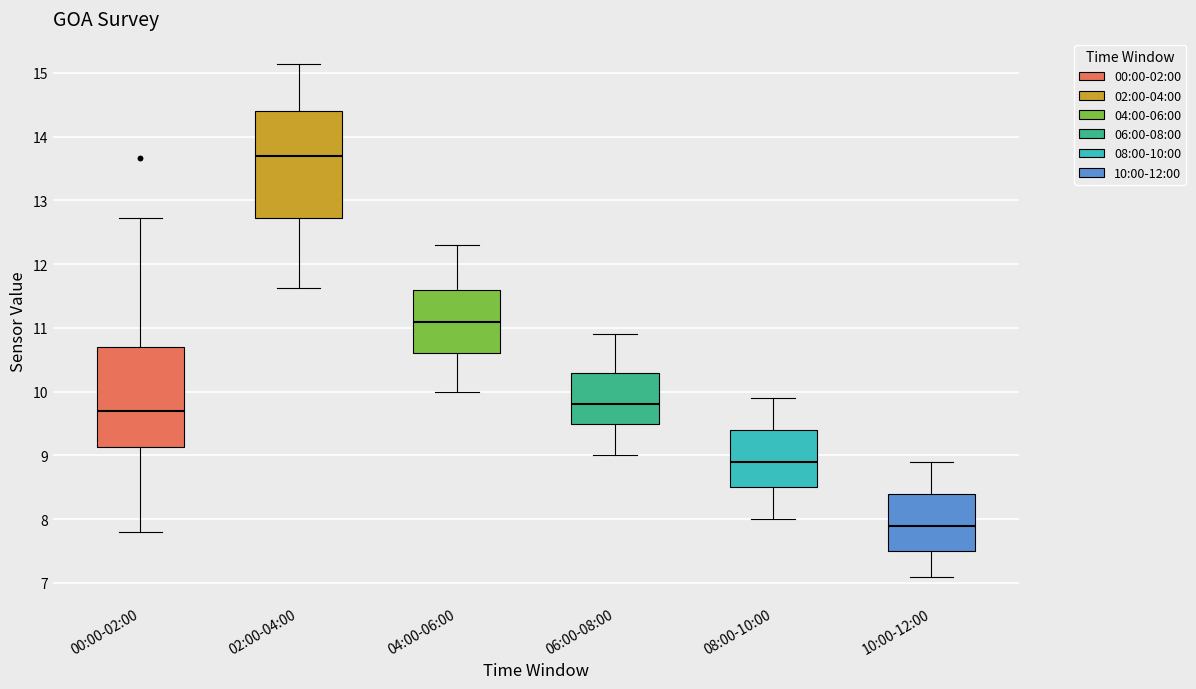

Where is the lower edge of the box for 06:00-08:00 on the y-axis? The values are not printed on the chart, so give them approximately, as read against the axis.

9.5